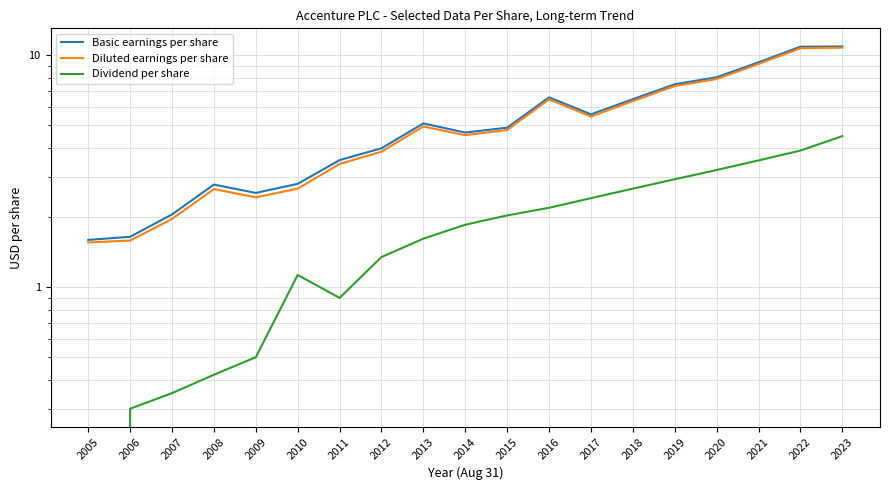

What is the sum of all Basic earnings per share values?

100.7